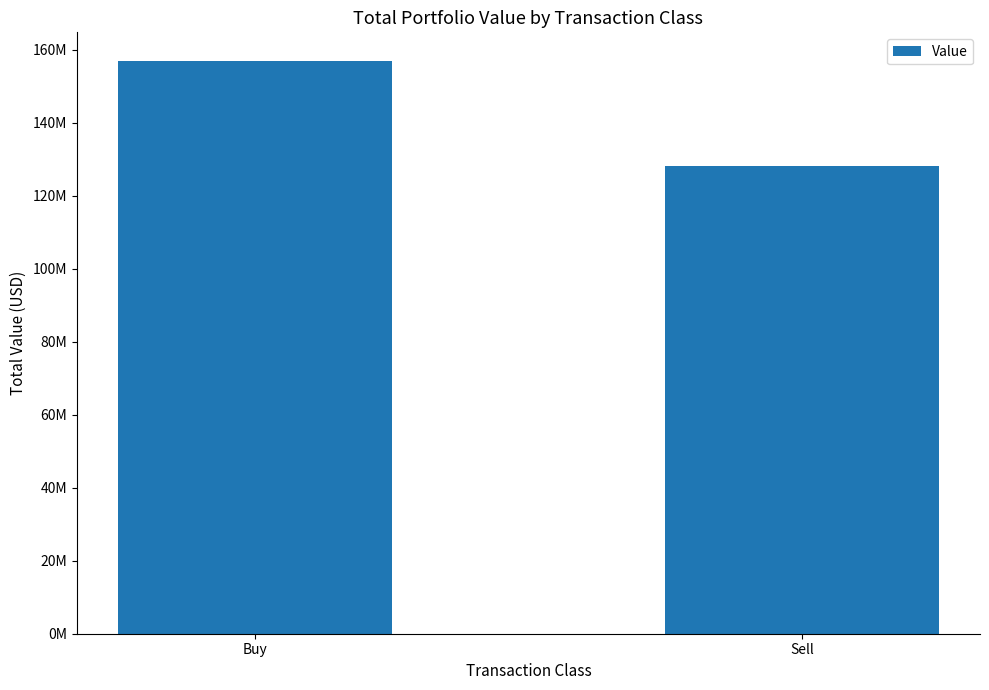

What is the greatest value displayed?

156938595